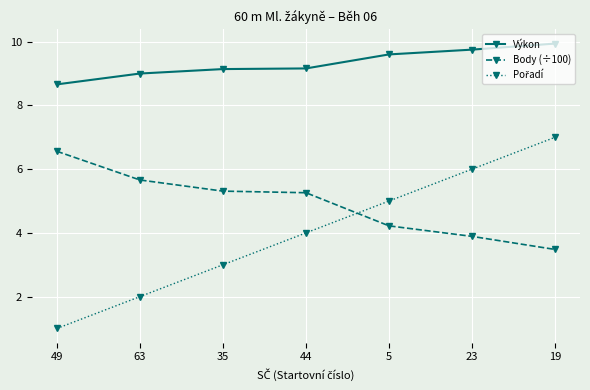

Which series has the largest total across all categories?

Výkon